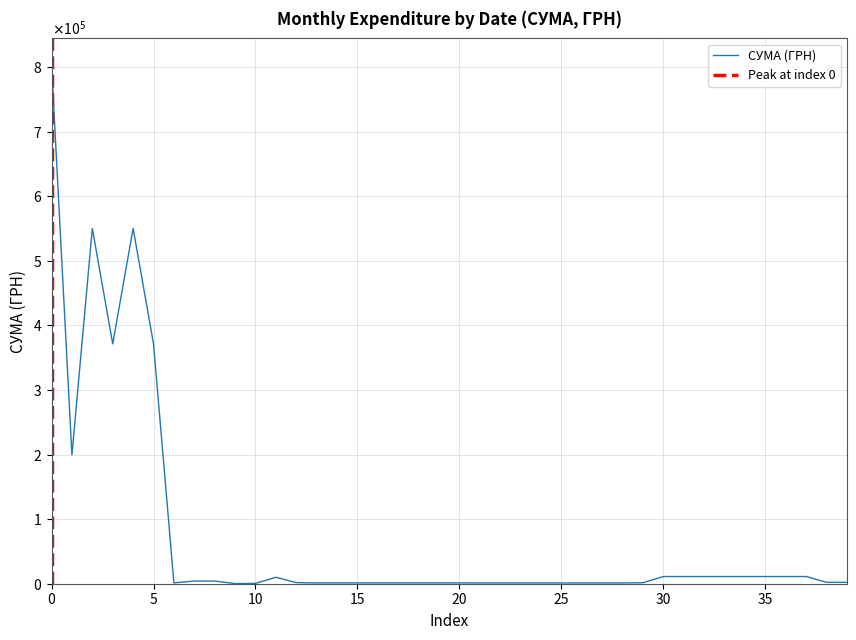

What is the difference between the maximum and minimum values?

804110.2